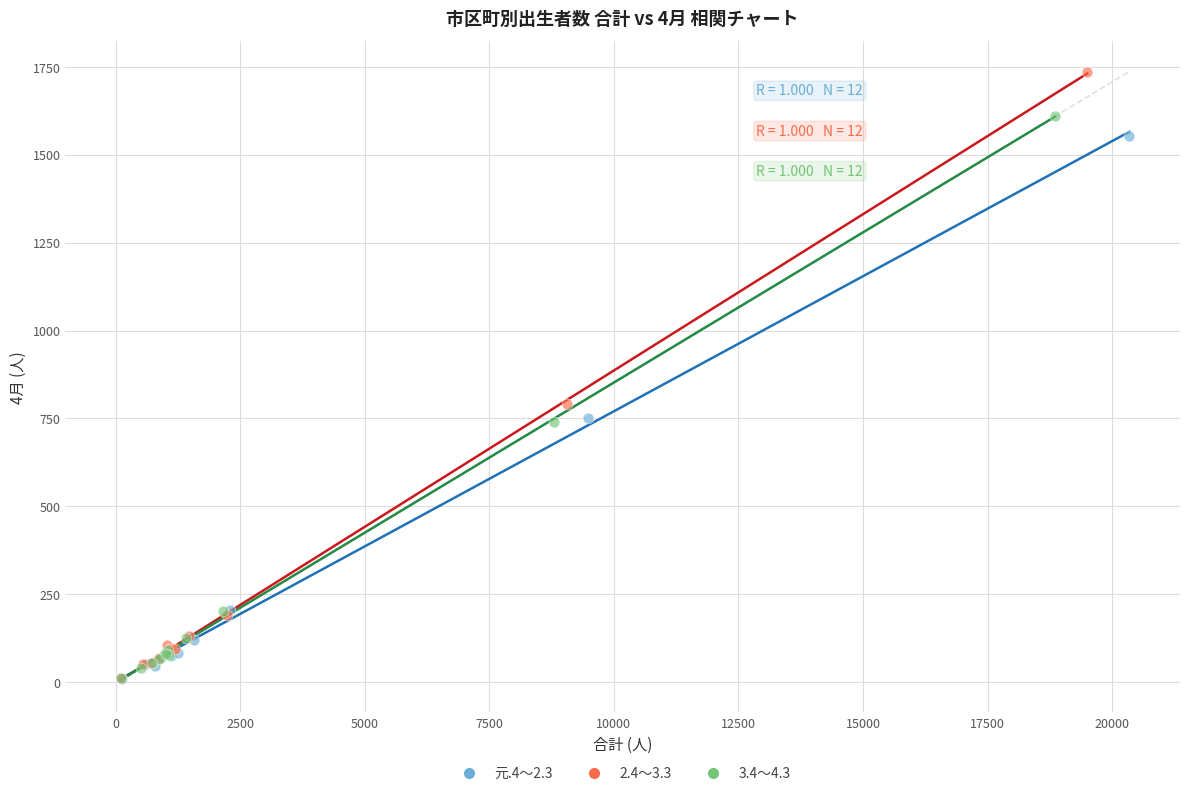

Which series reaches the maximum Y coordinate?

2.4～3.3